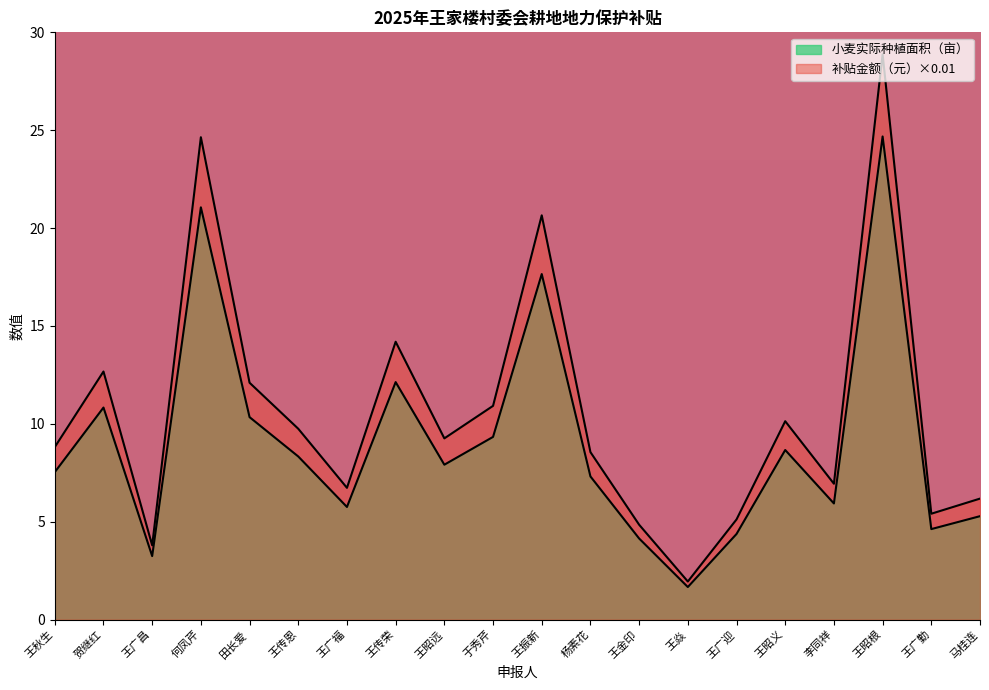

List the series in order of their peak value, highest first.

补贴金额（元）, 小麦实际种植面积（亩）